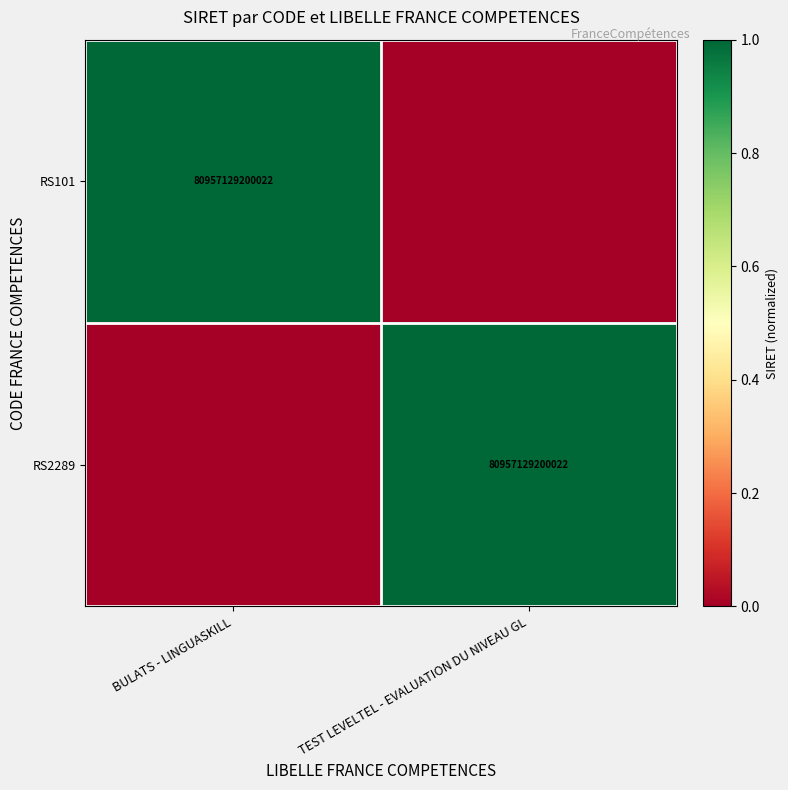

The value of RS2289 at TEST LEVELTEL - EVALUATION DU NIVEAU GL is 130285615825825. True or false?

False